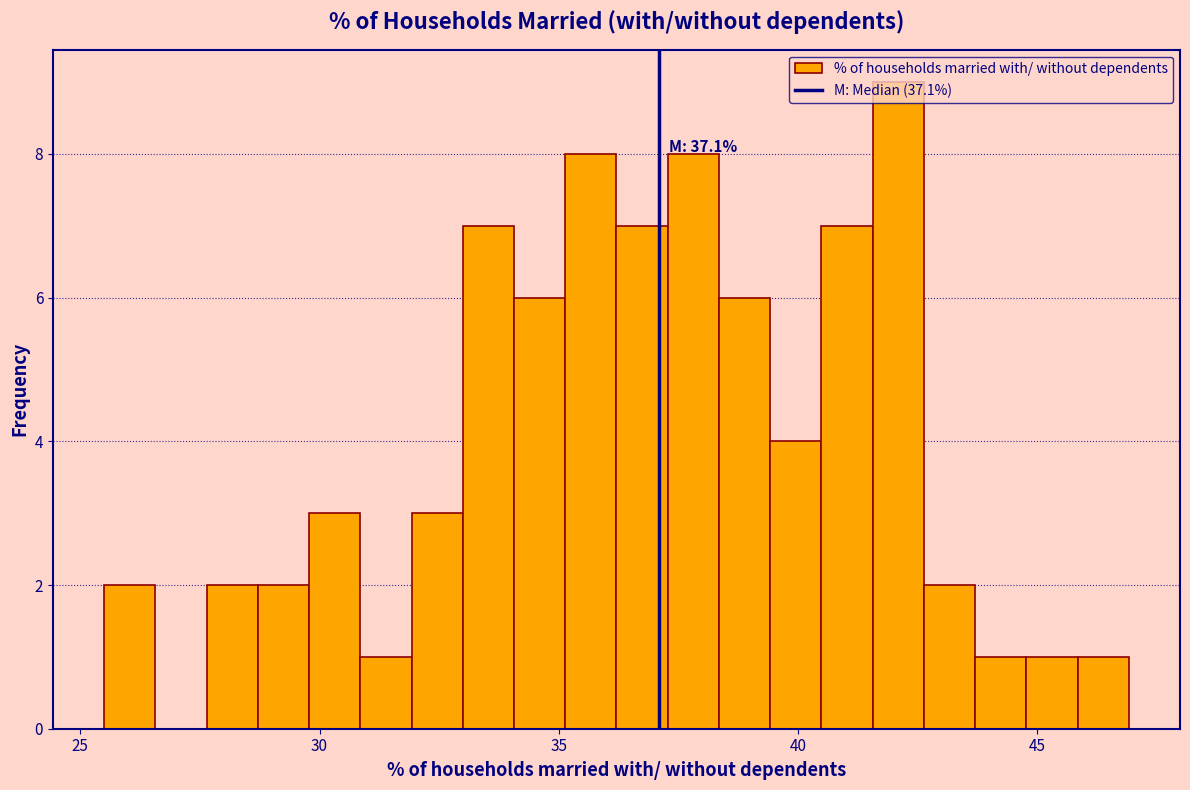

Read against the x-axis, roughly where is the centre of the tallest bar?

42.0